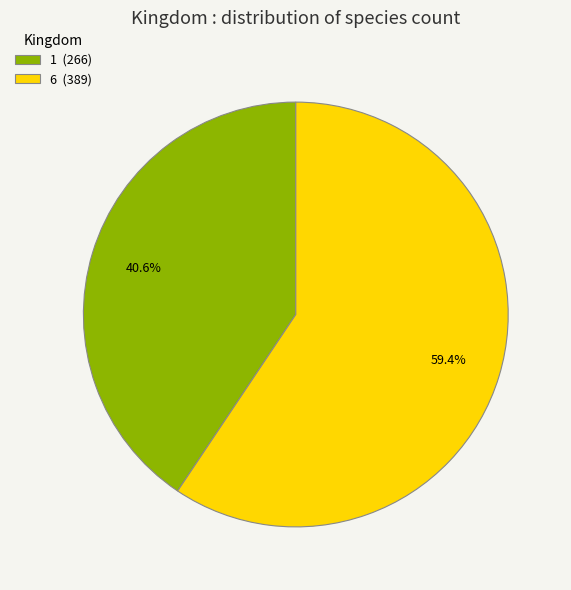

To the nearest percent, what percentage of the pie is 1?

41%